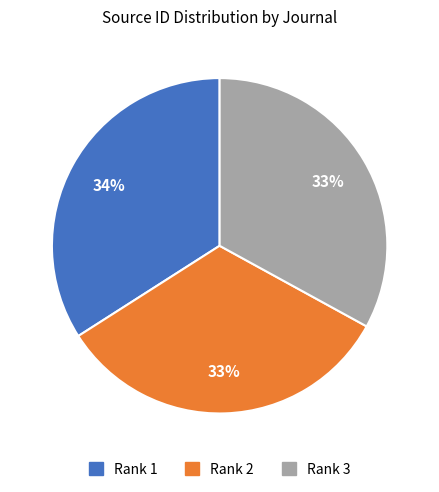

How many slices are in this pie chart?

3